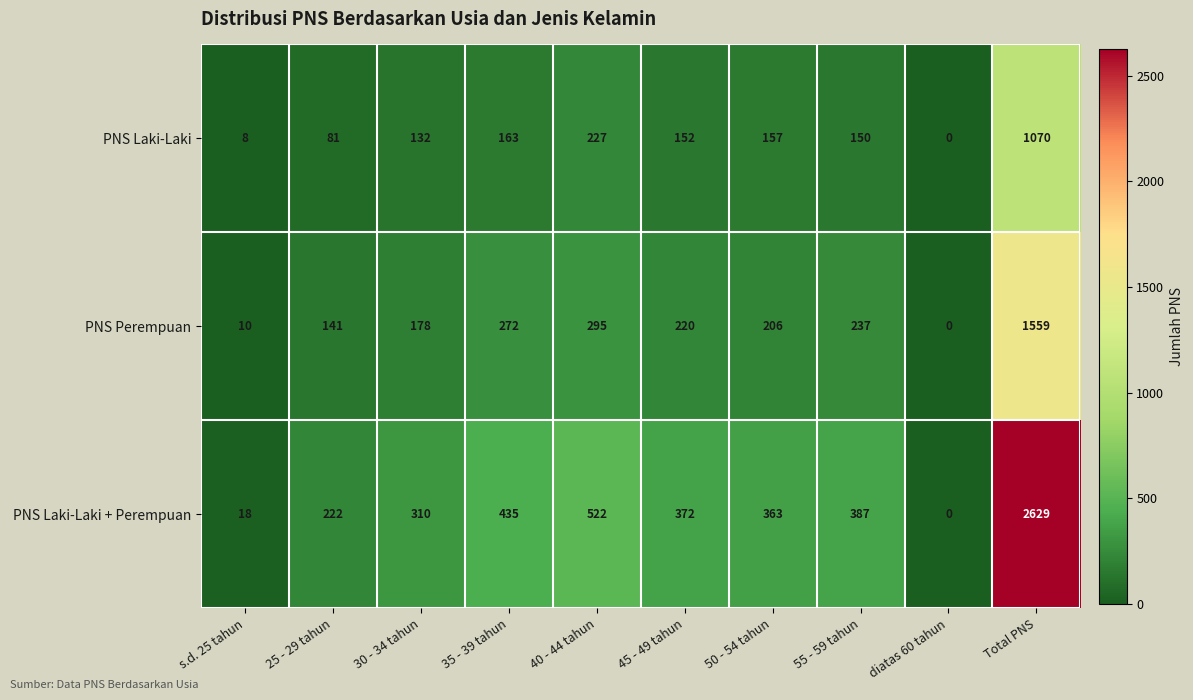

Reading right to left, list all the values displayed in this chart.

PNS Laki-Laki: 1070	0	150	157	152	227	163	132	81	8
PNS Perempuan: 1559	0	237	206	220	295	272	178	141	10
PNS Laki-Laki + Perempuan: 2629	0	387	363	372	522	435	310	222	18